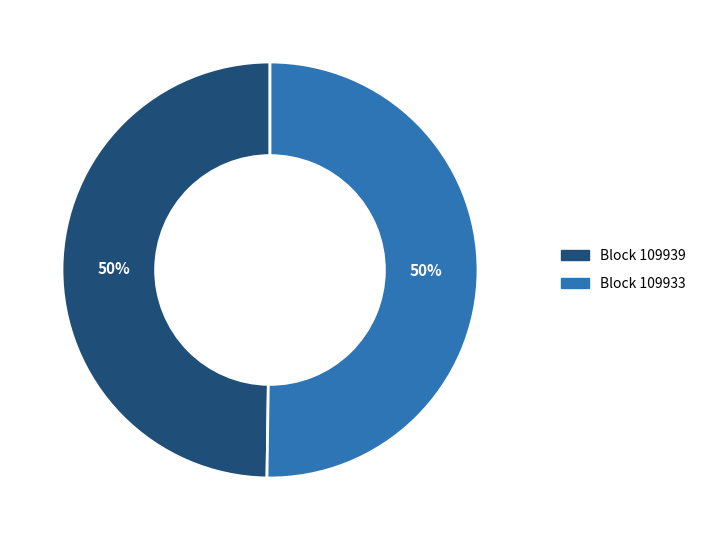

To the nearest percent, what is the average slice percentage?

50%